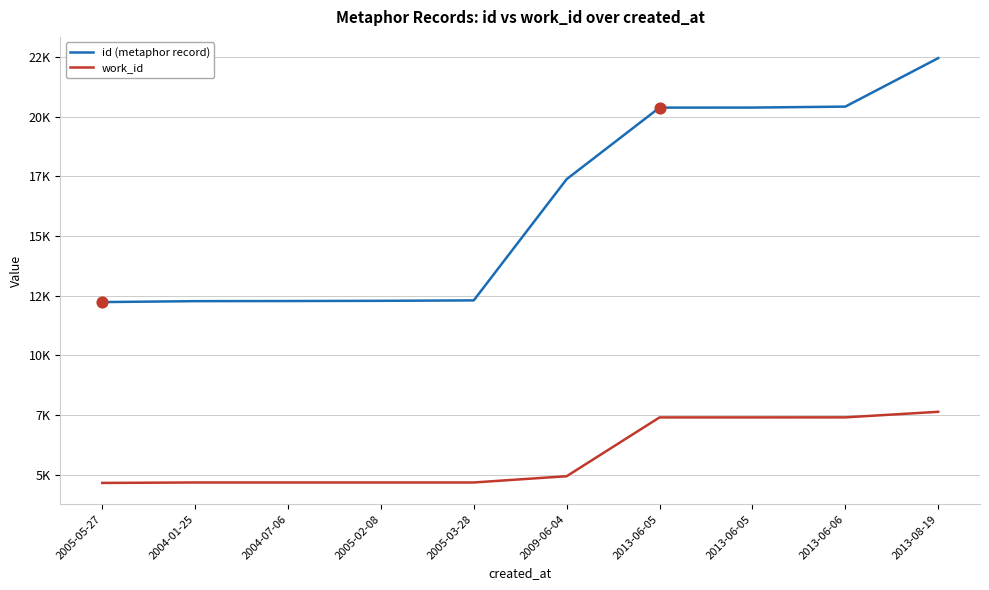

Does the chart have visible grid lines?

Yes